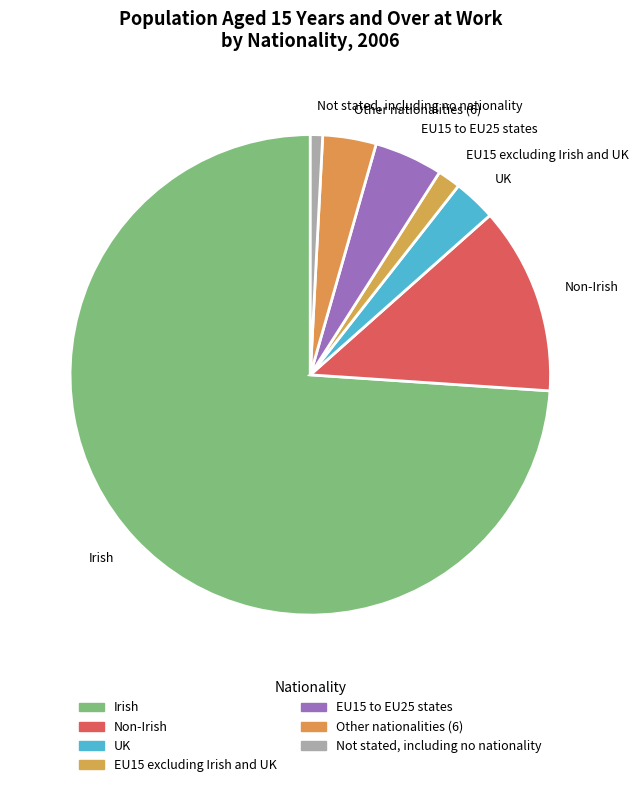

Is there any slice that represents more than half of the pie?

Yes